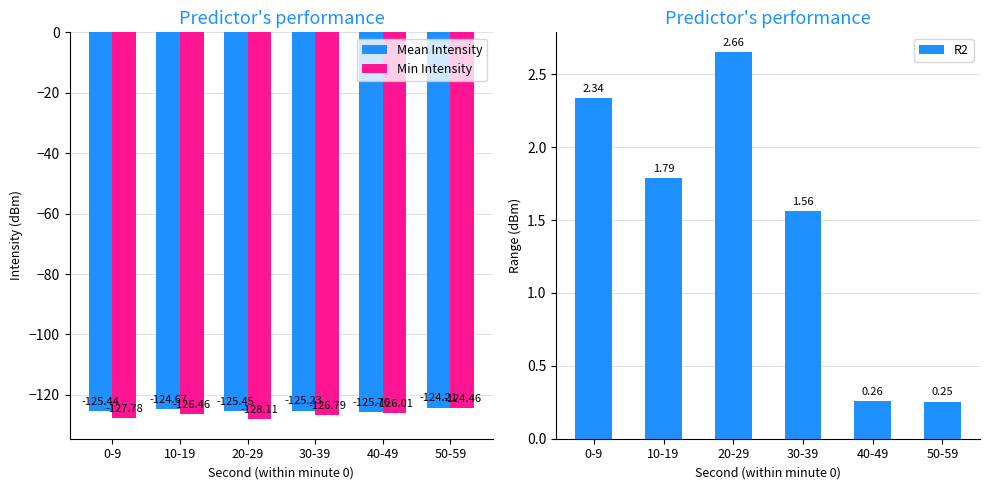

What position from the left is 50-59?

6